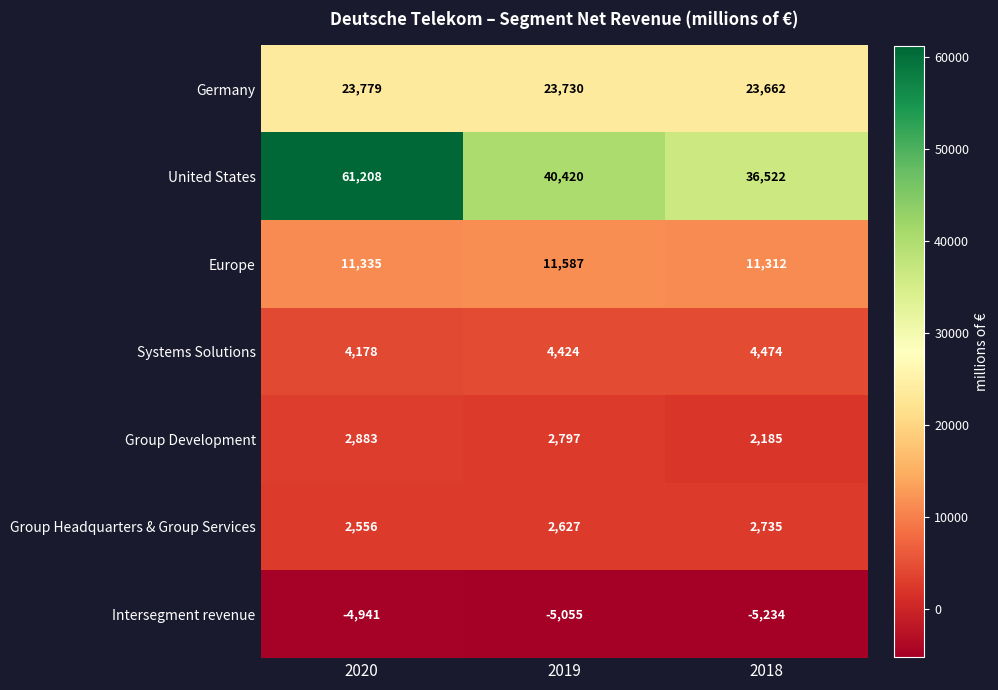

The Intersegment revenue series shows -5234 at 2018. True or false?

True